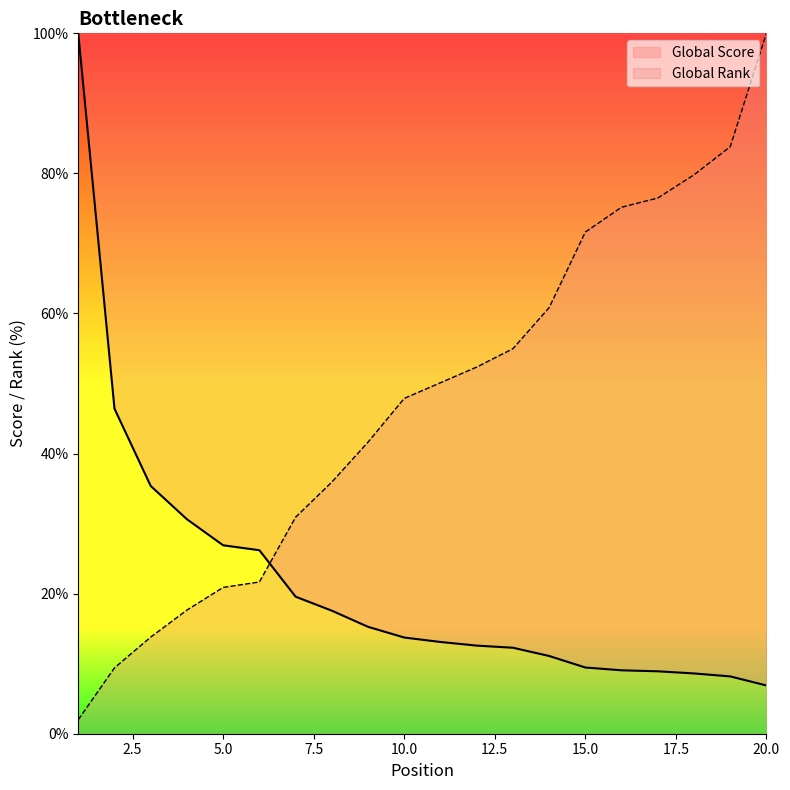

Is the value of Global Rank at 10.0 greater than the value of Global Score at 15.0?

Yes